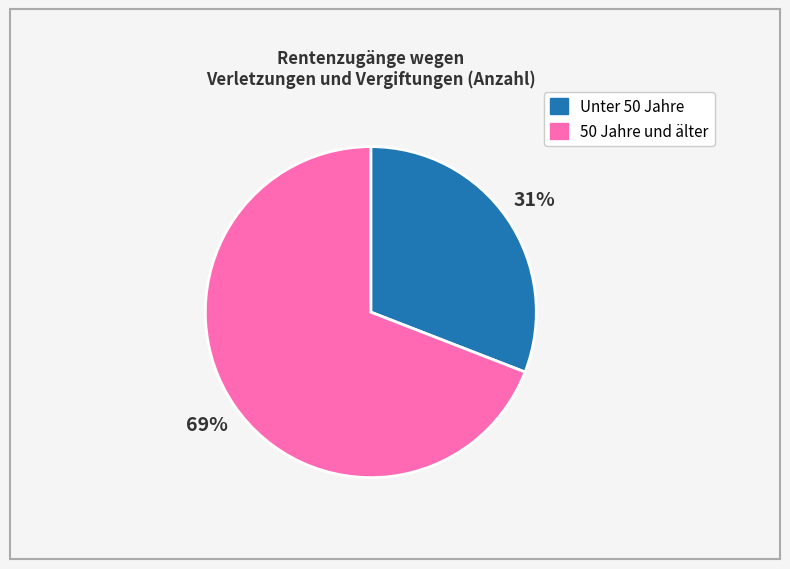

Is there a majority slice in this chart?

Yes